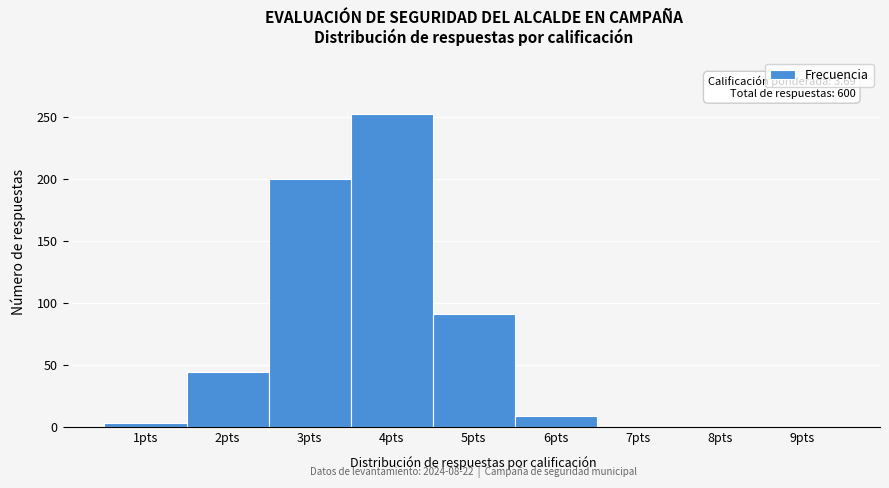

Over which range of the x-axis is the bar tallest?

3.5 to 4.5